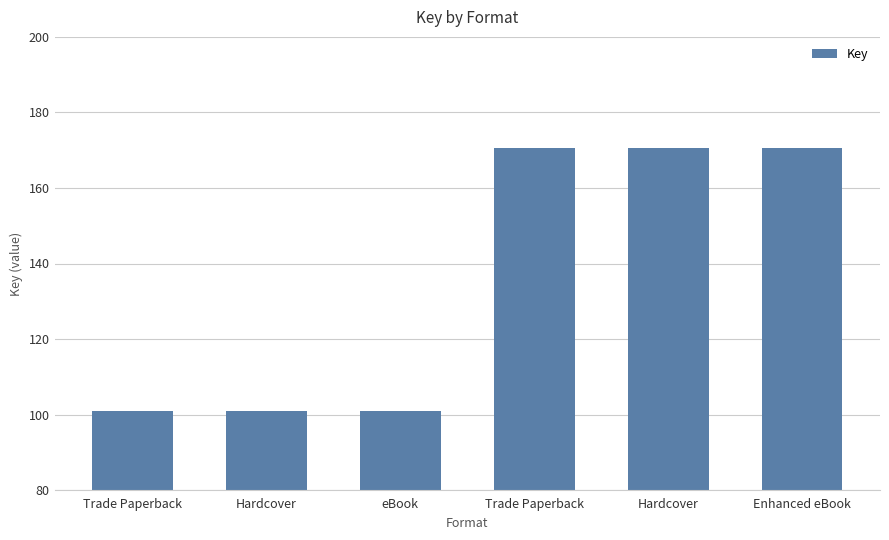

List the labels in order of value, largest first.

Trade Paperback, Hardcover, Enhanced eBook, Trade Paperback, Hardcover, eBook